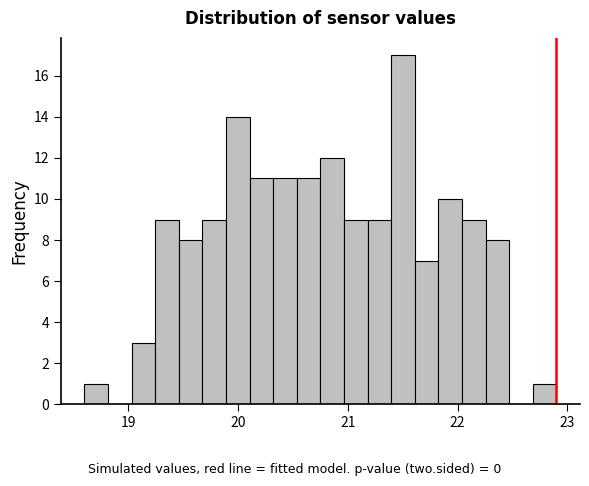

Read against the x-axis, roughly where is the centre of the tallest bar?

21.5